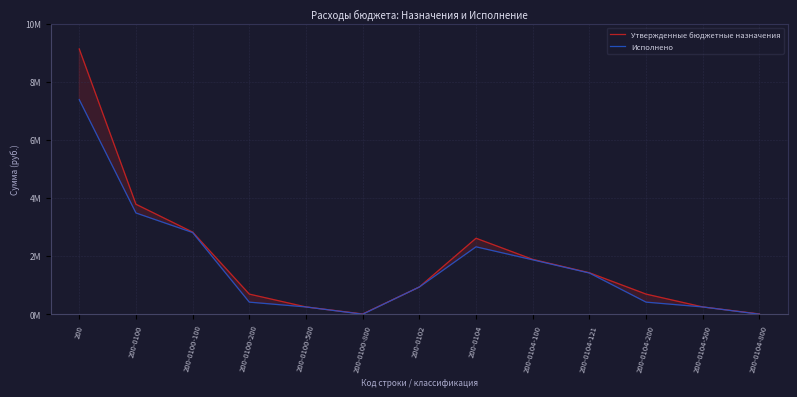

At 200-0104-500, list the series in order from largest to smallest.

Утвержденные бюджетные назначения, Исполнено